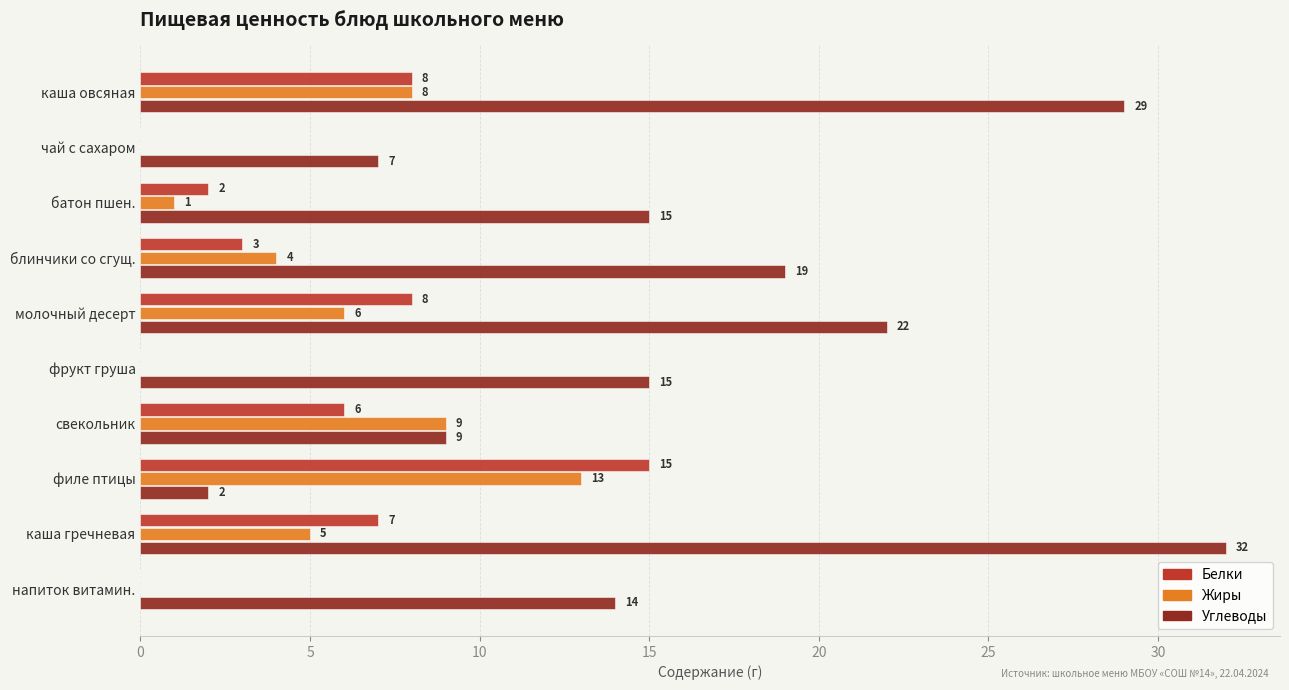

Which series has the largest total across all categories?

Углеводы